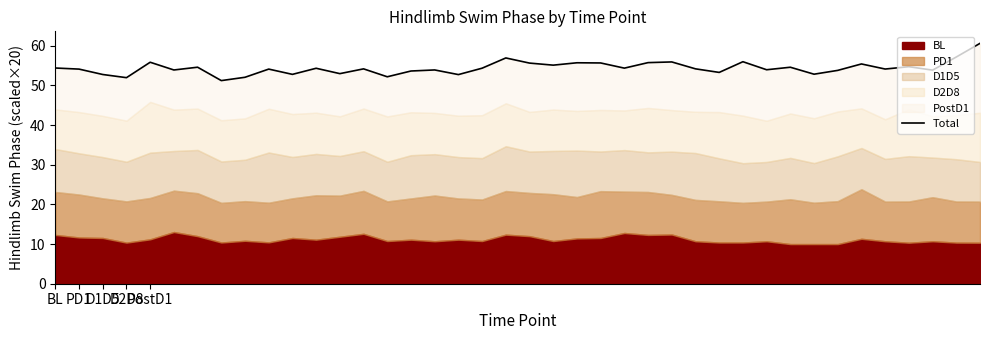

Where is the first local maximum?

PostD1